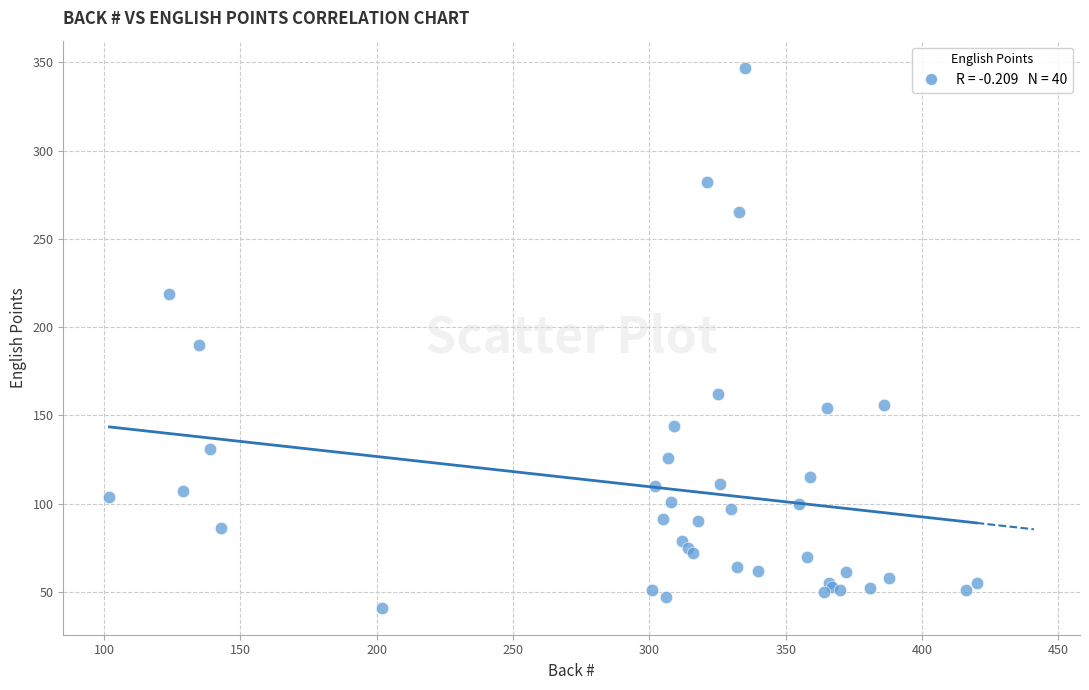

What Y value in the scatter plot is closest to 194?

190